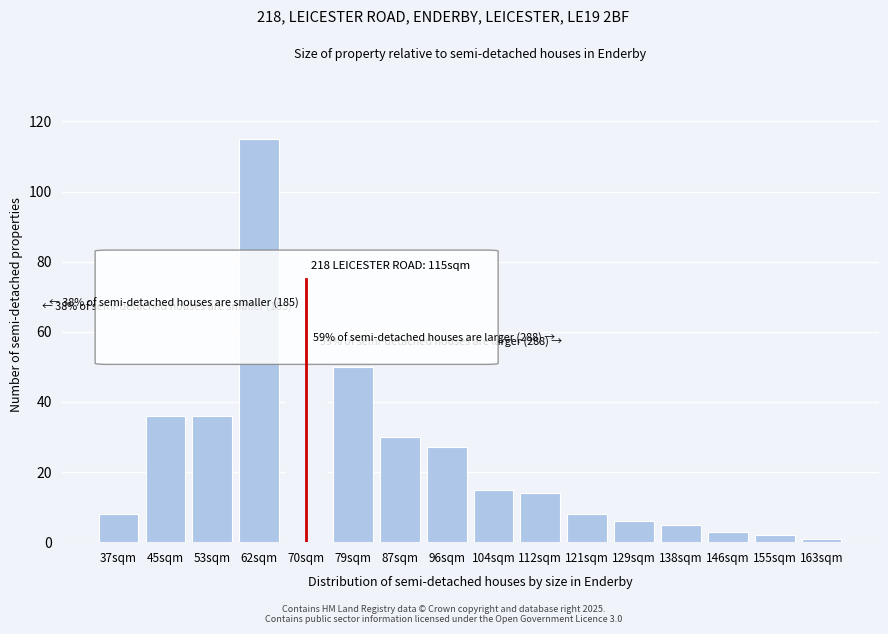

Reading left to right, transcribe all the data shown in this chart.

8	36	36	115	70	50	30	27	15	14	8	6	5	3	2	1